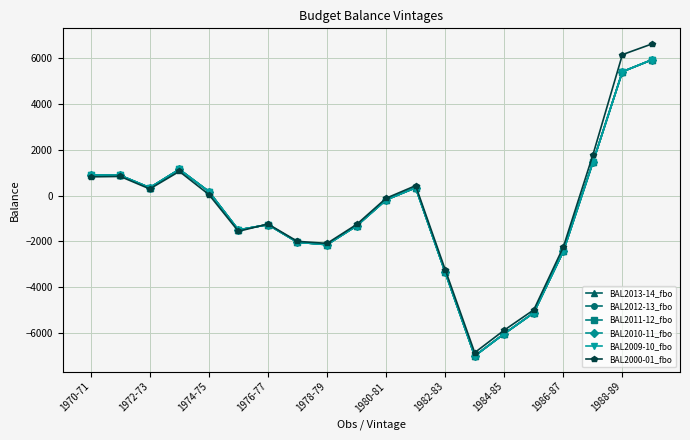

Which category has the lowest value in the BAL2000-01_fbo series?

13